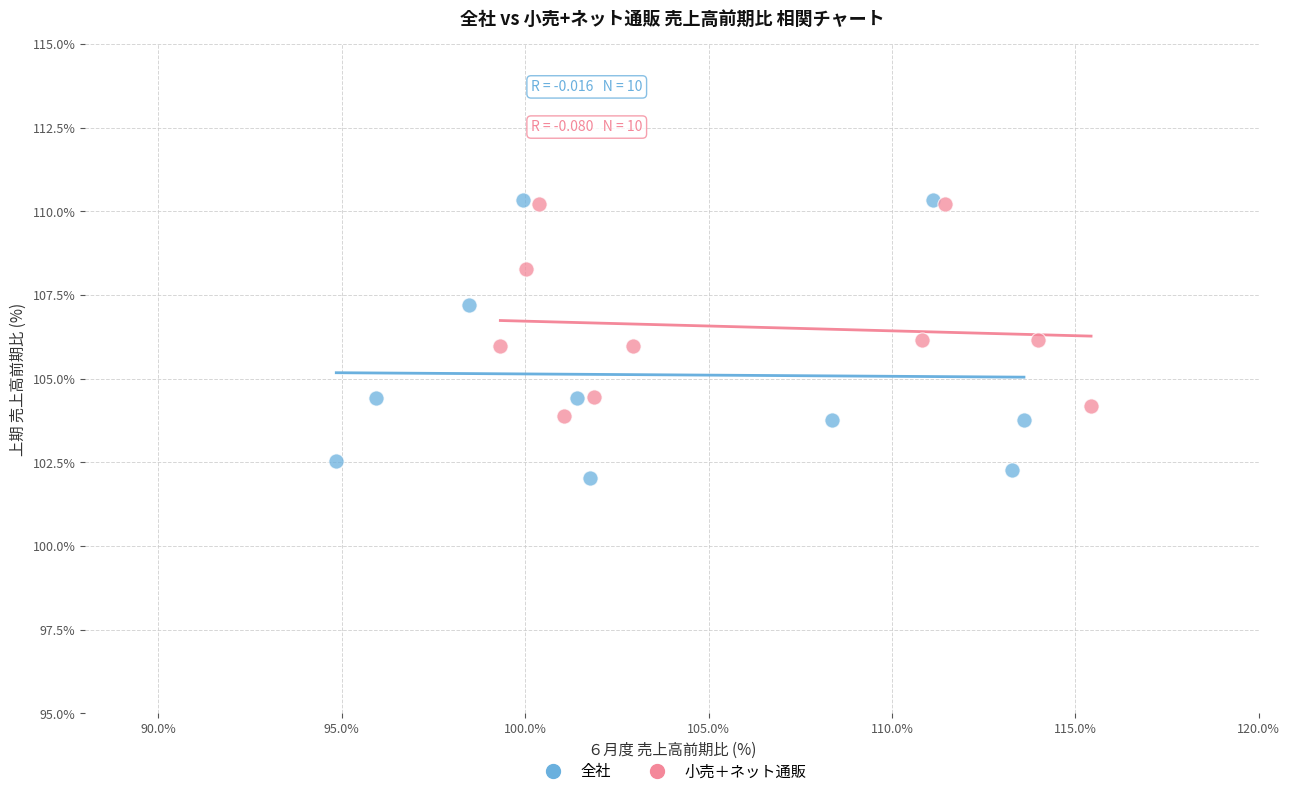

Which series has the largest Y range (max minus min)?

全社